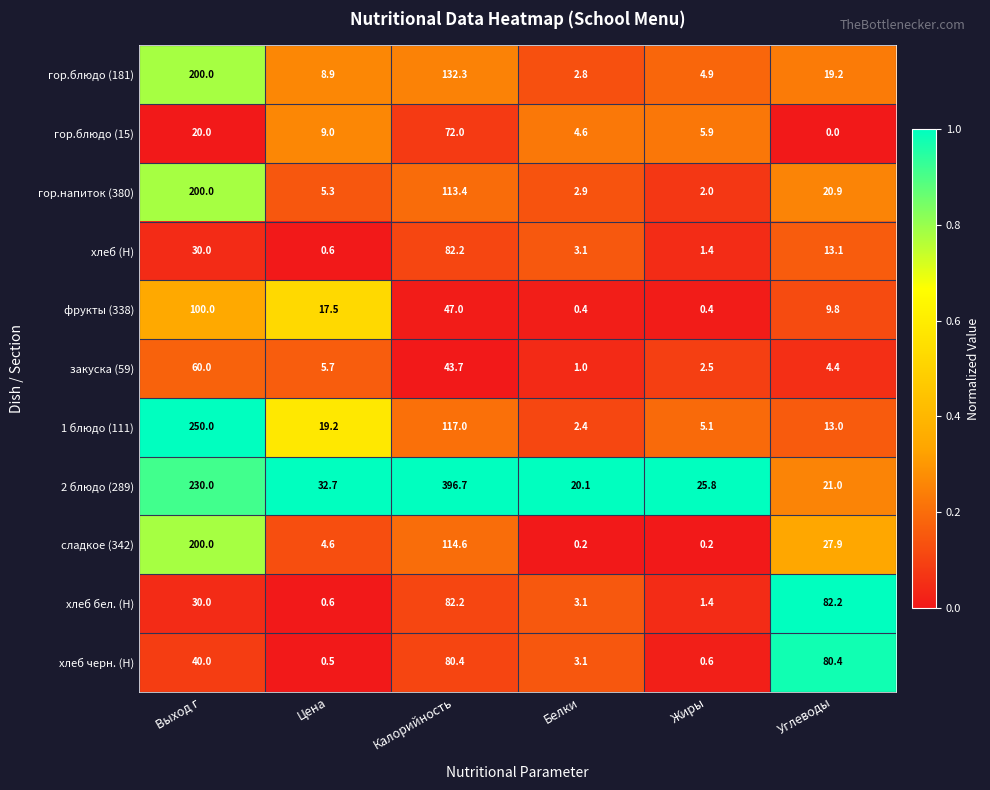

Rank the categories by гор.напиток (380) value from highest to lowest.

Выход г, Калорийность, Углеводы, Цена, Белки, Жиры